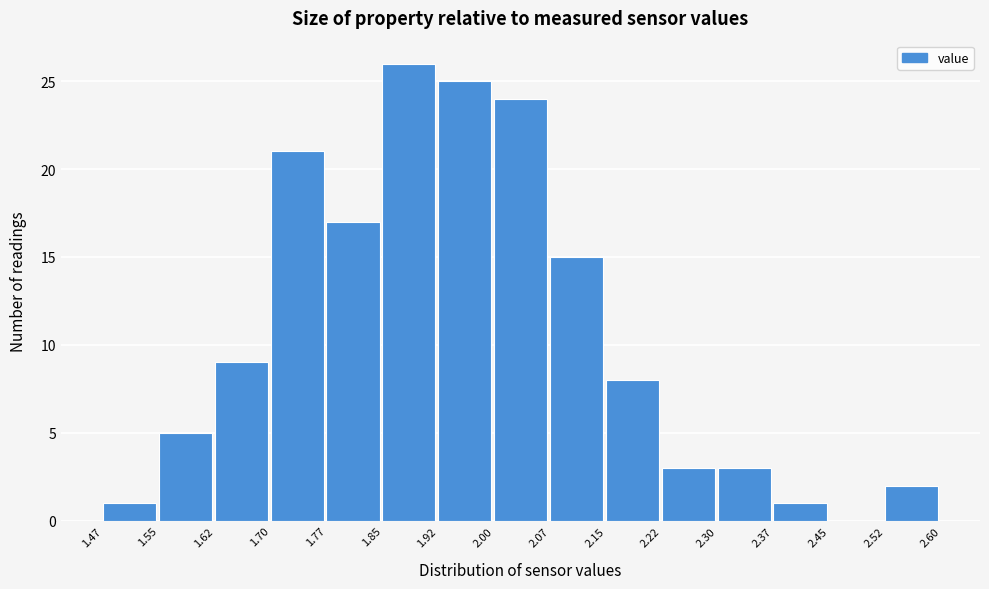

Reading left to right, transcribe this chart: for each bar, give the range it covers on the x-axis and its height. The values are not printed on the chart, so give them approximately, as read against the axis.

1.47 to 1.55: 1
1.55 to 1.62: 5
1.62 to 1.70: 9
1.70 to 1.77: 21
1.77 to 1.85: 17
1.85 to 1.92: 26
1.92 to 2.00: 25
2.00 to 2.07: 24
2.07 to 2.15: 15
2.15 to 2.22: 8
2.22 to 2.30: 3
2.30 to 2.37: 3
2.37 to 2.45: 1
2.45 to 2.52: 0
2.52 to 2.60: 2